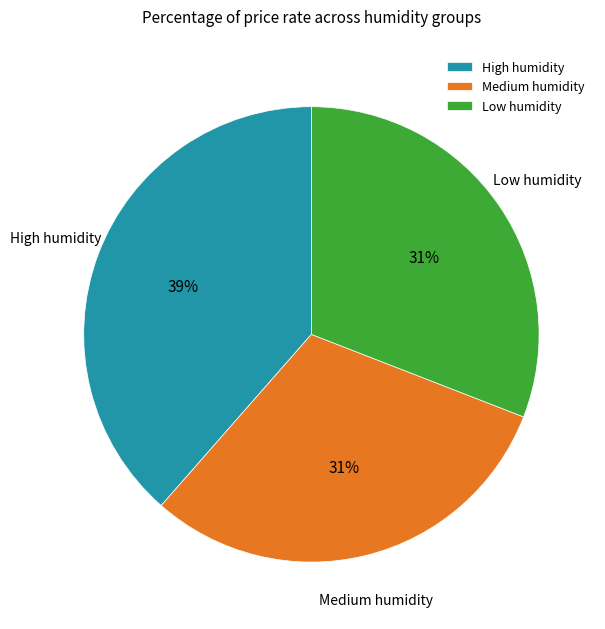

To the nearest percent, what portion does Medium humidity represent?

31%